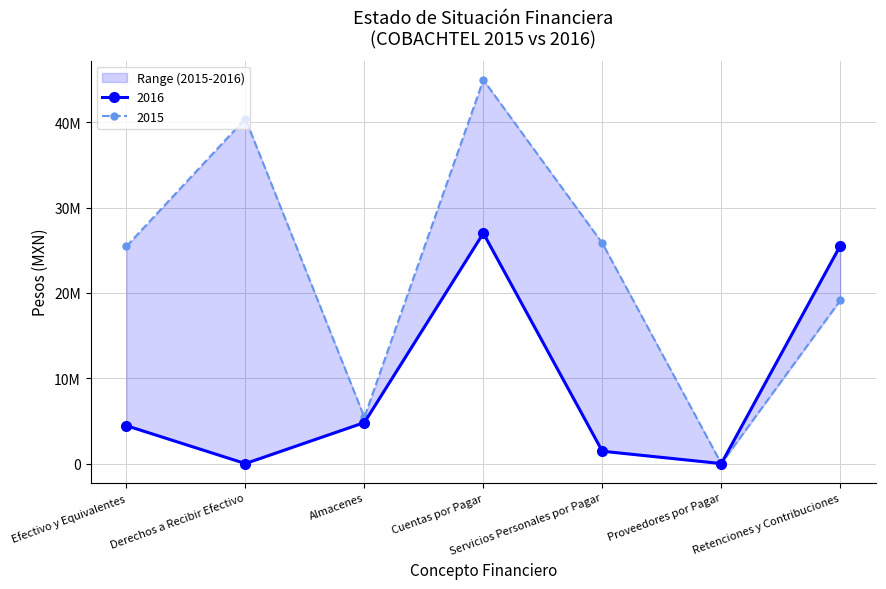

Reading left to right, list all the values displayed in this chart.

2016: Efectivo y Equivalentes=4443838	Derechos a Recibir Efectivo=0	Almacenes=4806273	Cuentas por Pagar=26994643	Servicios Personales por Pagar=1449297	Proveedores por Pagar=0	Retenciones y Contribuciones=25545346
2015: Efectivo y Equivalentes=25450269	Derechos a Recibir Efectivo=40416901	Almacenes=5436937	Cuentas por Pagar=44959091	Servicios Personales por Pagar=25827225	Proveedores por Pagar=0	Retenciones y Contribuciones=19131866